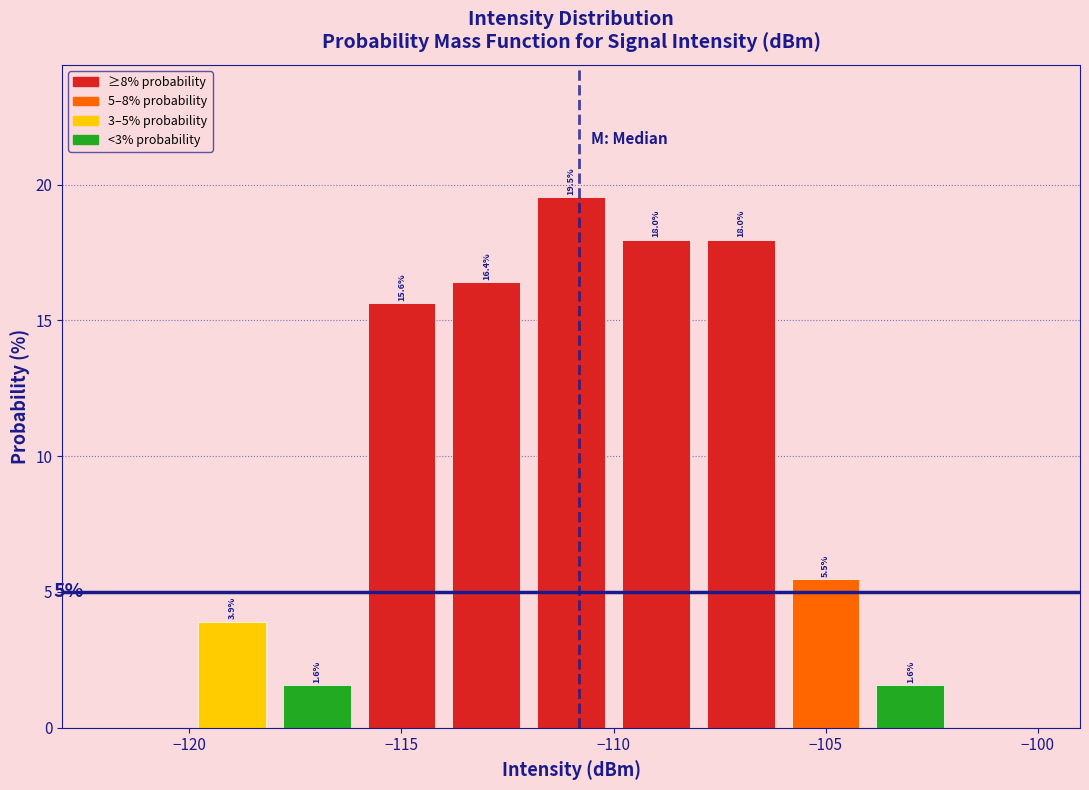

Over which range of the x-axis is the bar tallest?

-112 to -110